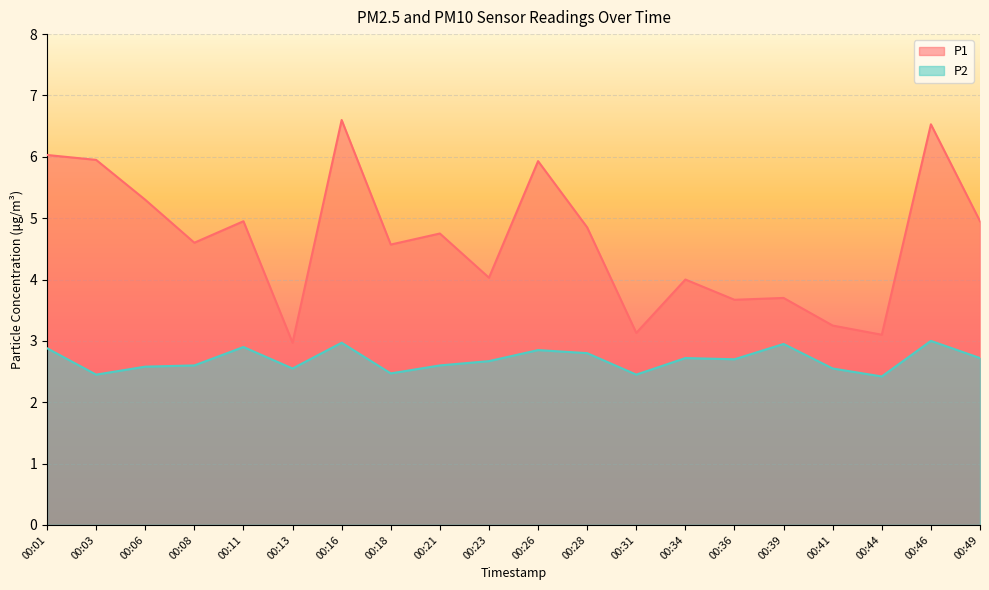

What is the minimum value for P1?

3.0